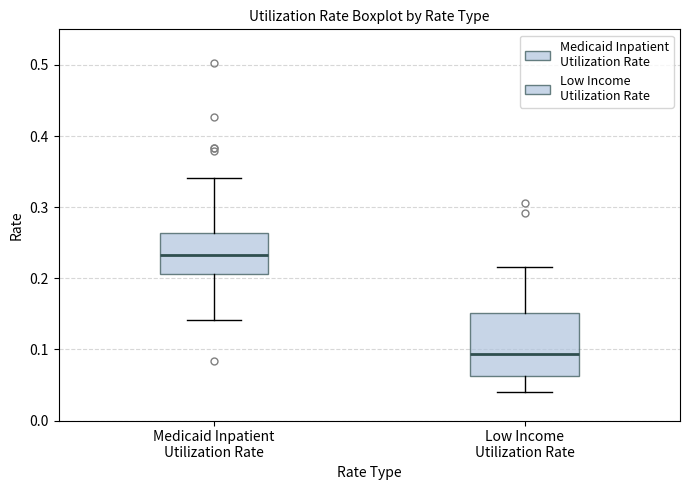

Where does the median line of the box for Medicaid Inpatient Utilization Rate sit on the y-axis? The values are not printed on the chart, so give them approximately, as read against the axis.

0.23